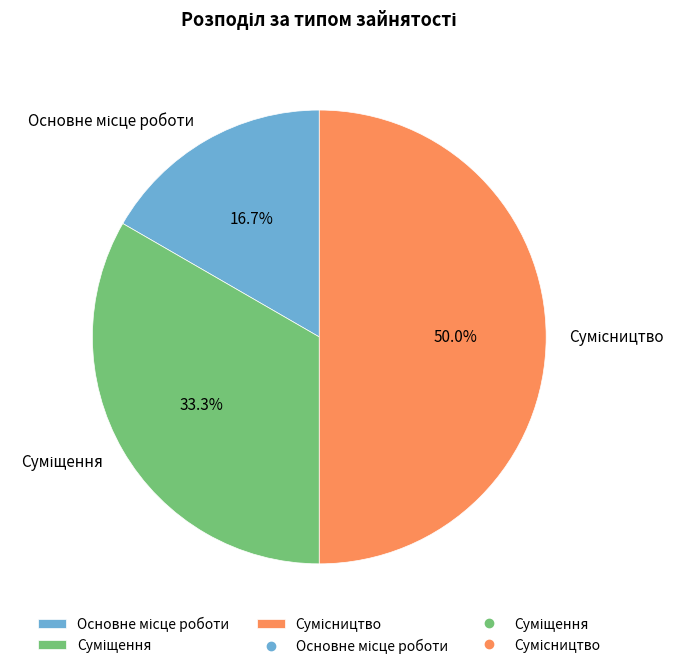

Count the number of slices in the pie.

3